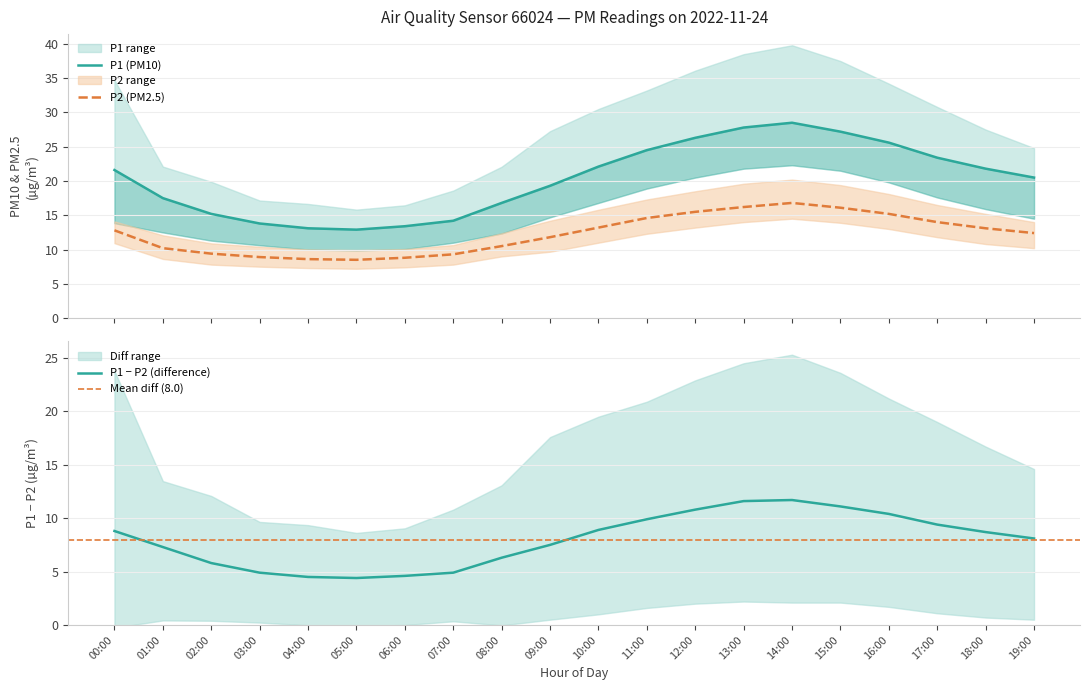

True or false: P1 and P2 cross at least once.

False